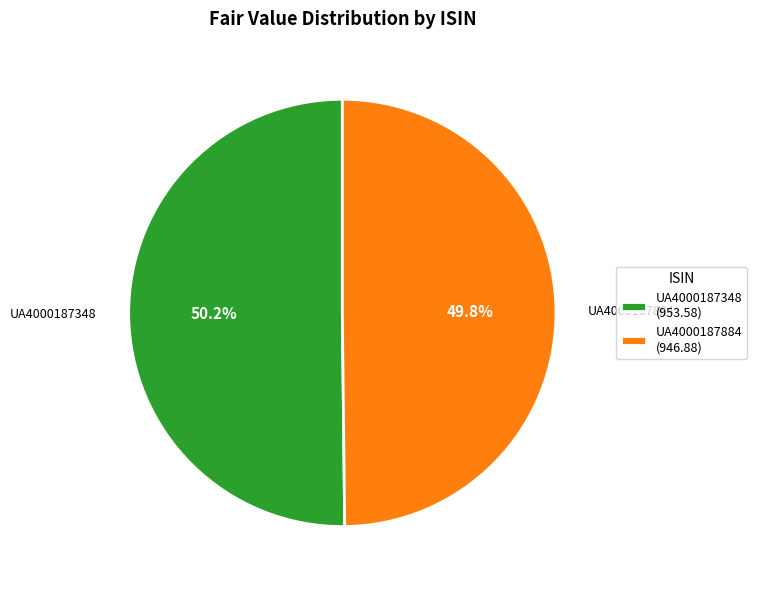

Approximately how many times larger is the value at UA4000187884 (946.88) compared to UA4000187348 (953.58)?

1.0